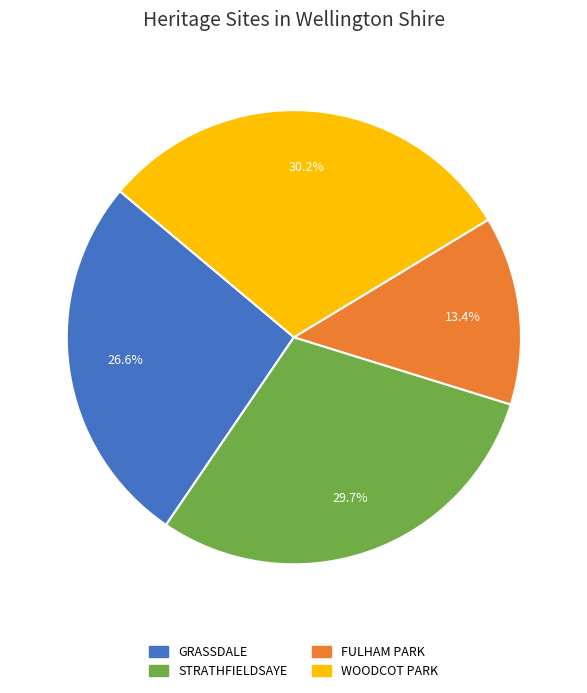

Combined, what portion of the pie is GRASSDALE and FULHAM PARK?

40.0%